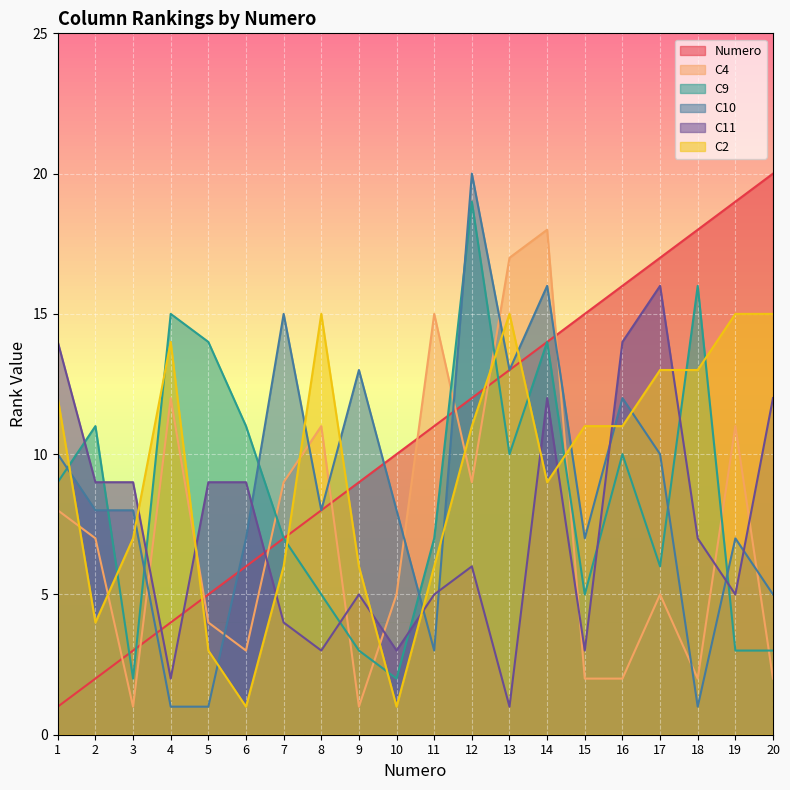

What are all the series names shown in the legend?

Numero, C4, C9, C10, C11, C2